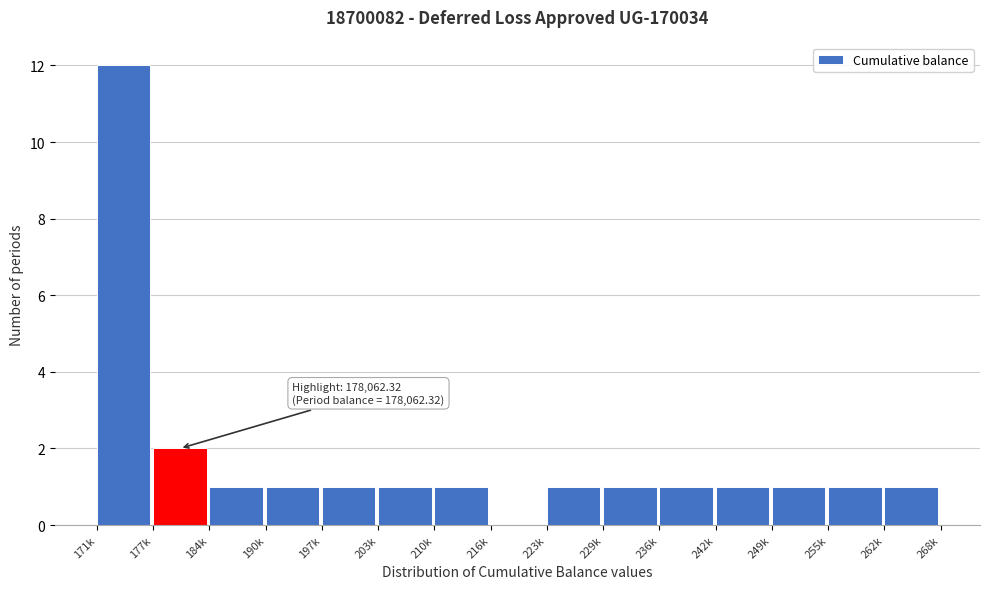

Reading left to right, list all the values displayed in this chart.

171k=12	177k=2	184k=1	190k=1	197k=1	203k=1	210k=1	216k=0	223k=1	229k=1	236k=1	242k=1	249k=1	255k=1	262k=1